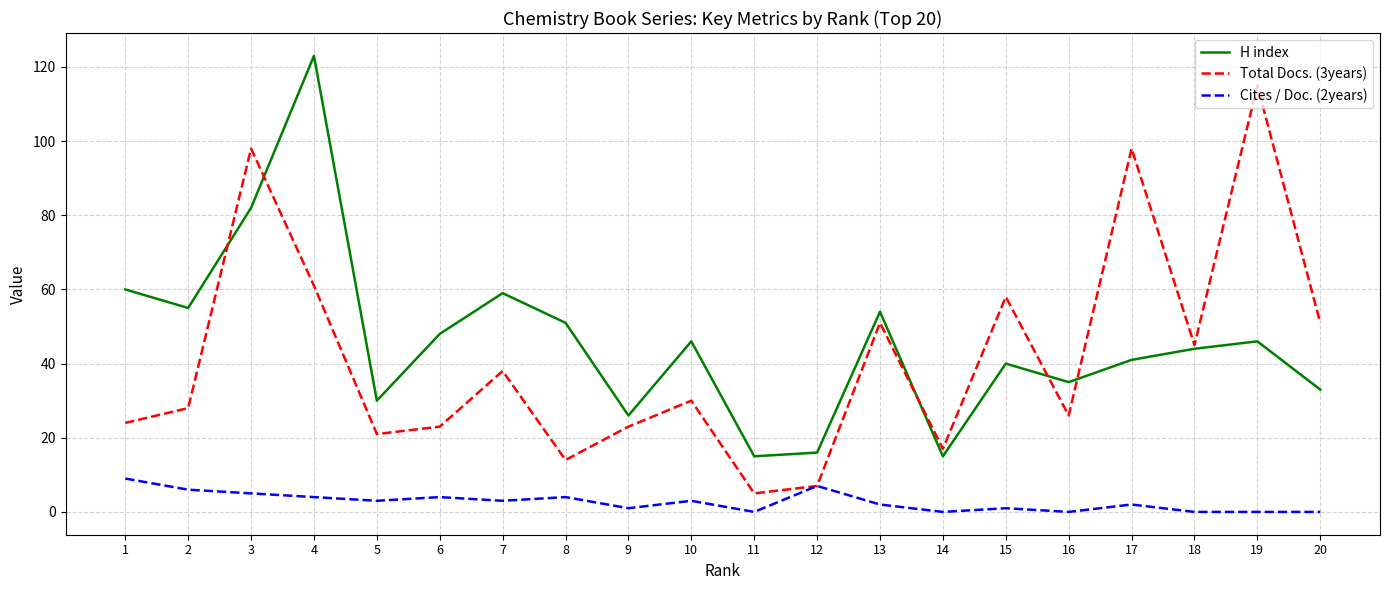

What is the sum of all H index values?

919